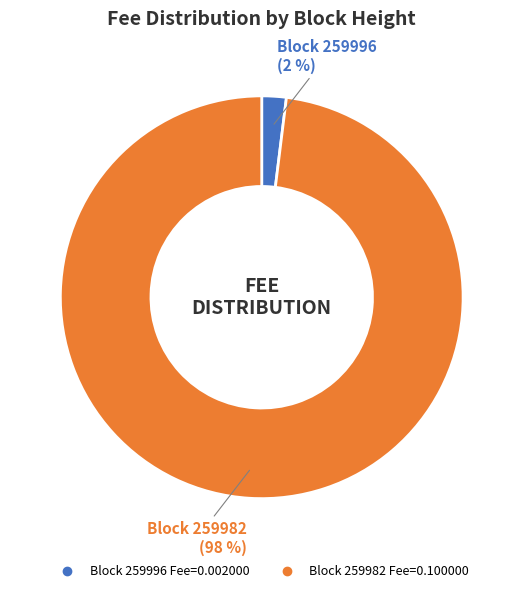

Count the number of slices in the pie.

2